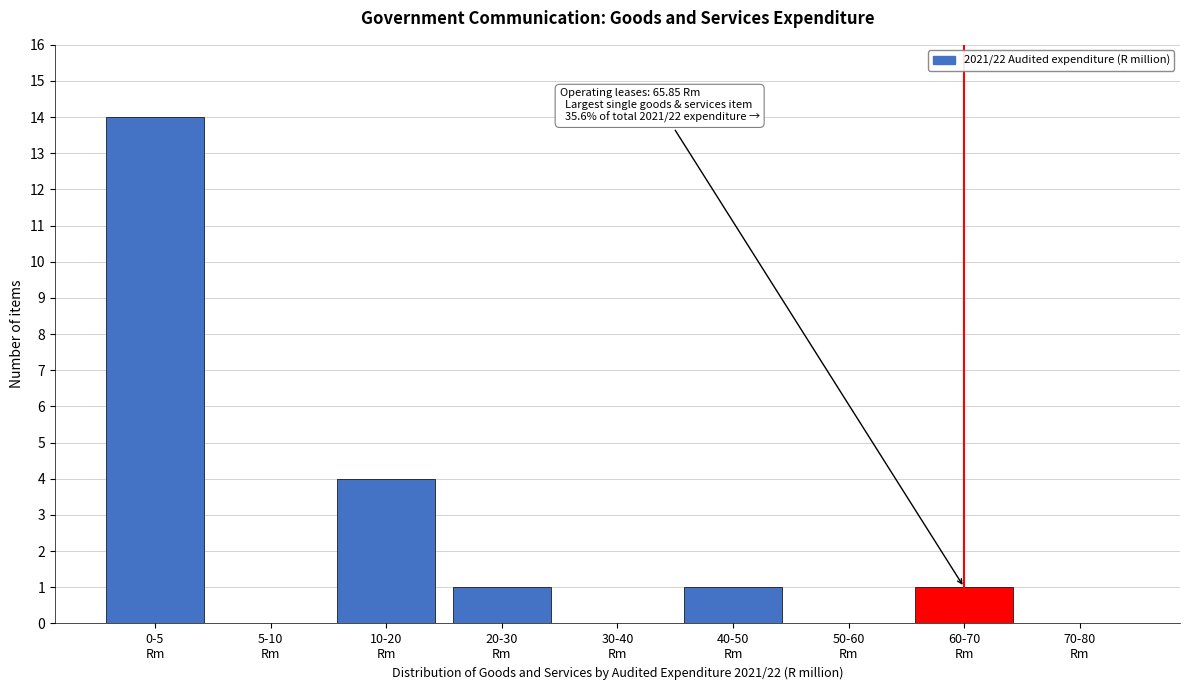

What is the greatest value displayed?

14